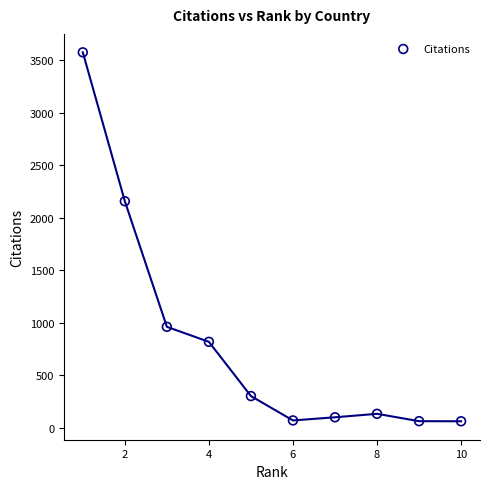

What Y value in the scatter plot is closest to 1817?

2156